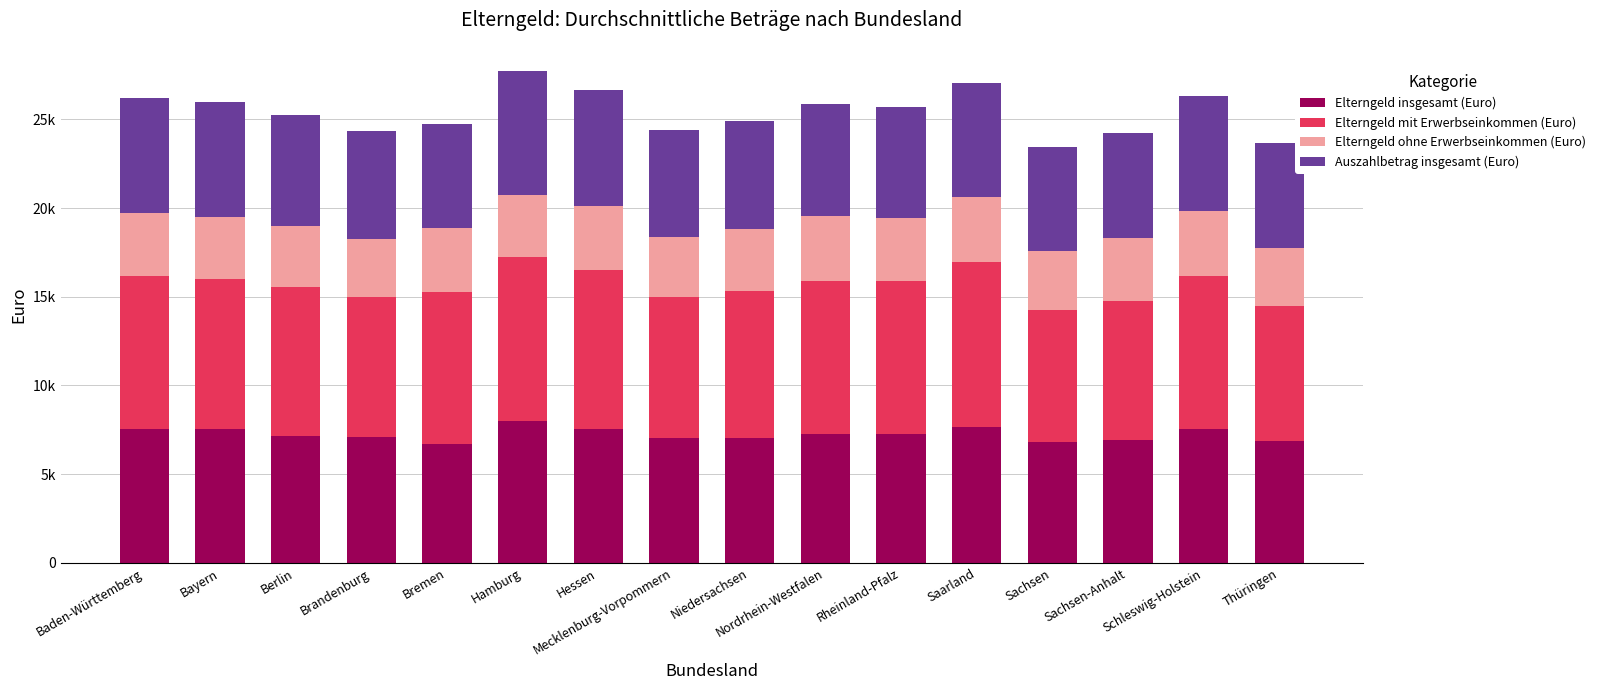

At which label does Elterngeld insgesamt (Euro) reach its minimum?

Bremen